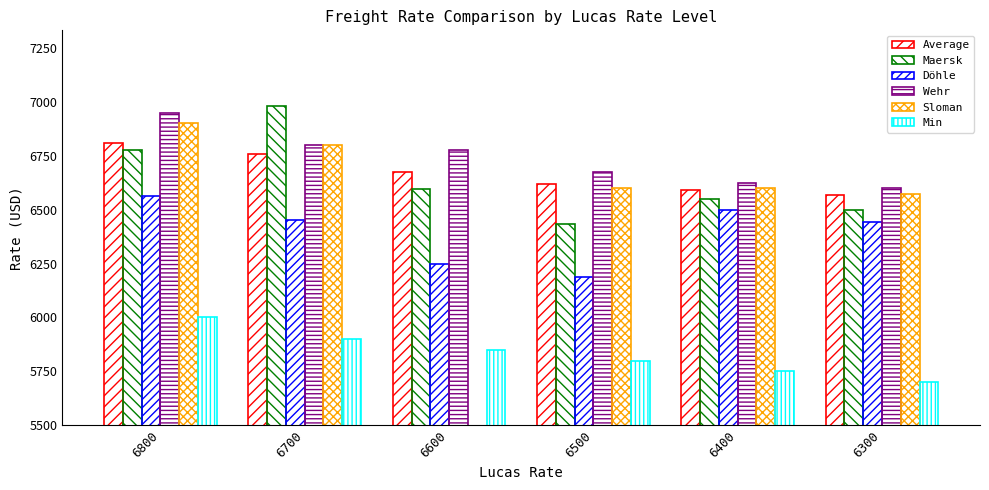

True or false: Döhle has a value of 3947.4 at 6600.

False